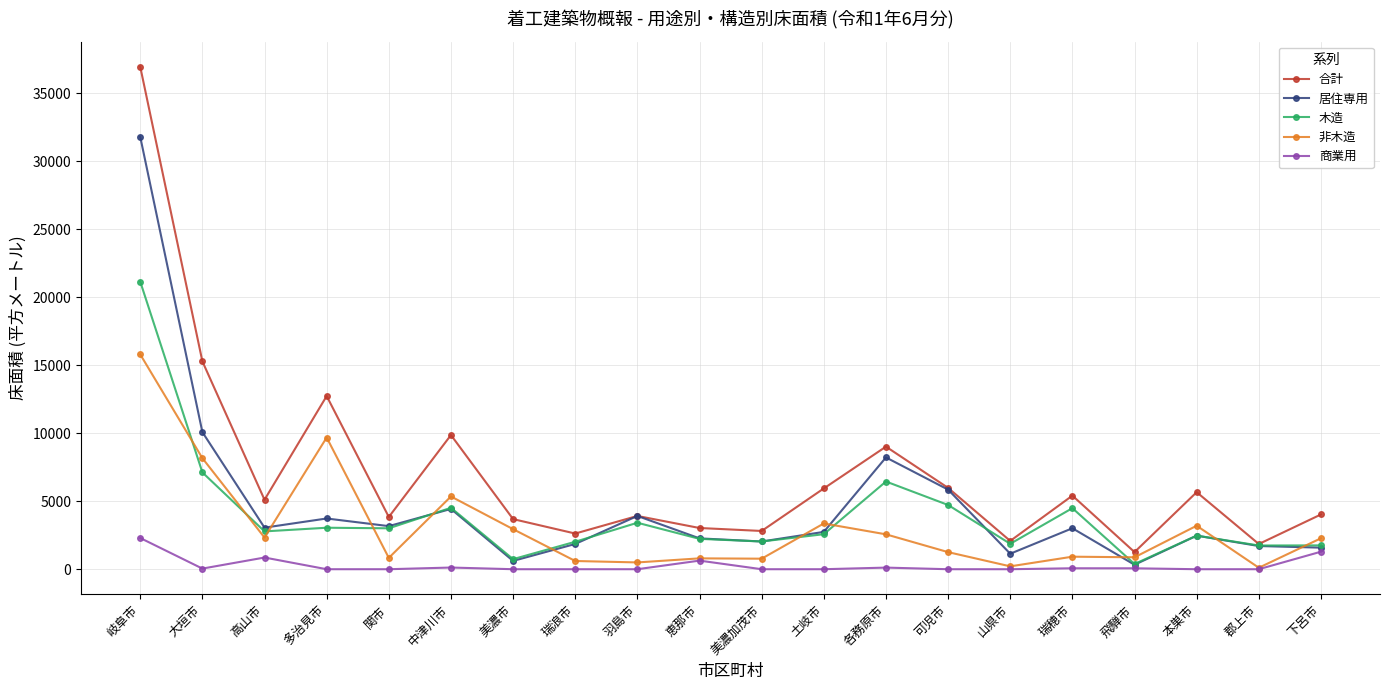

List the series in order of their peak value, lowest first.

商業用, 非木造, 木造, 居住専用, 合計